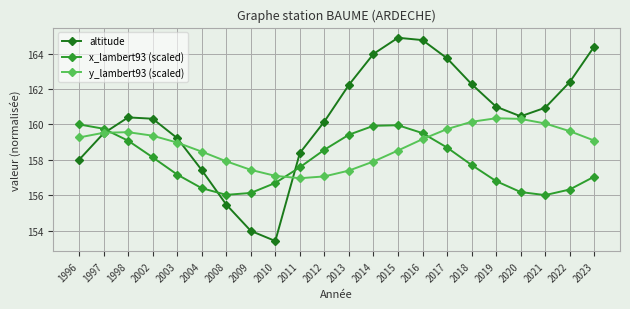

Which series has the largest total across all categories?

altitude